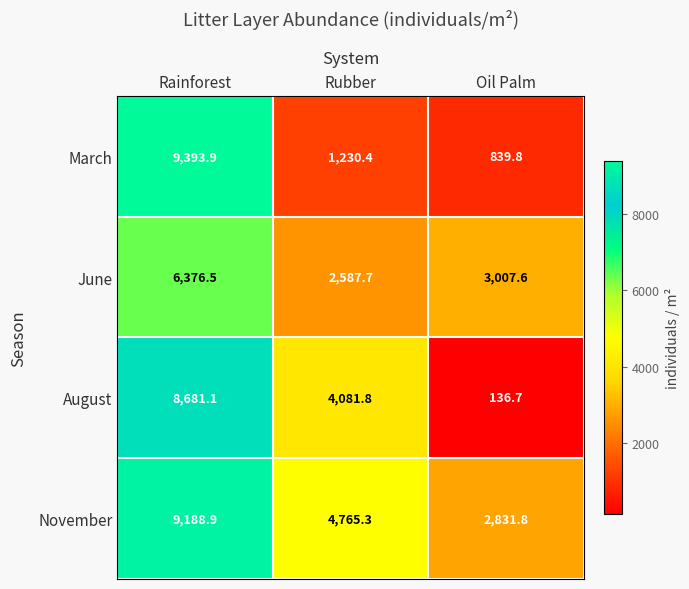

Reading left to right, what are all the values shown in this chart?

March: 9393.9	1230.4	839.8
June: 6376.5	2587.7	3007.6
August: 8681.1	4081.8	136.7
November: 9188.9	4765.3	2831.8